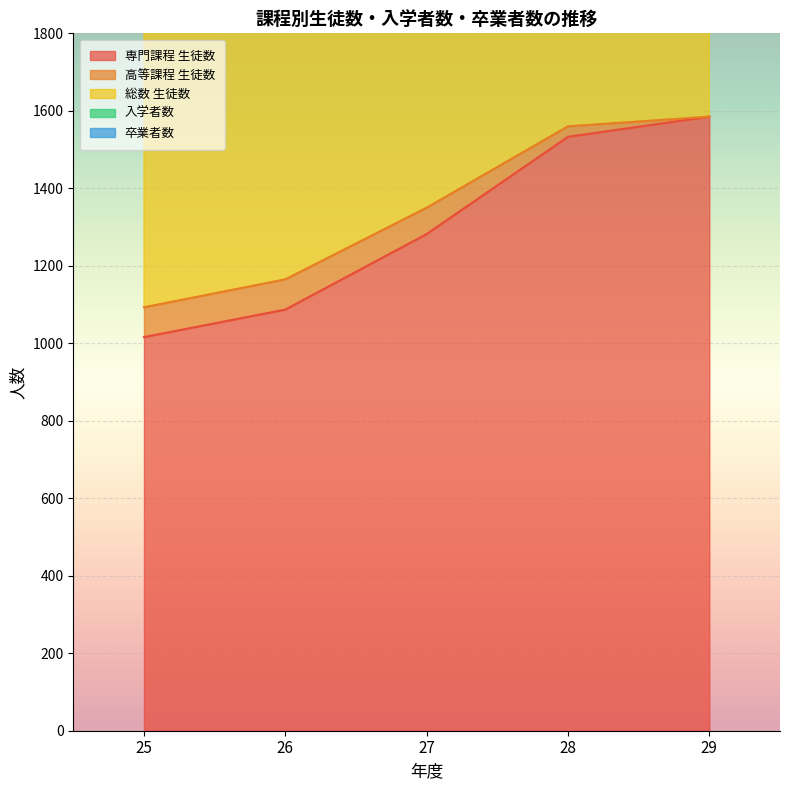

The 総数 生徒数 series shows 1040 at 28. True or false?

False